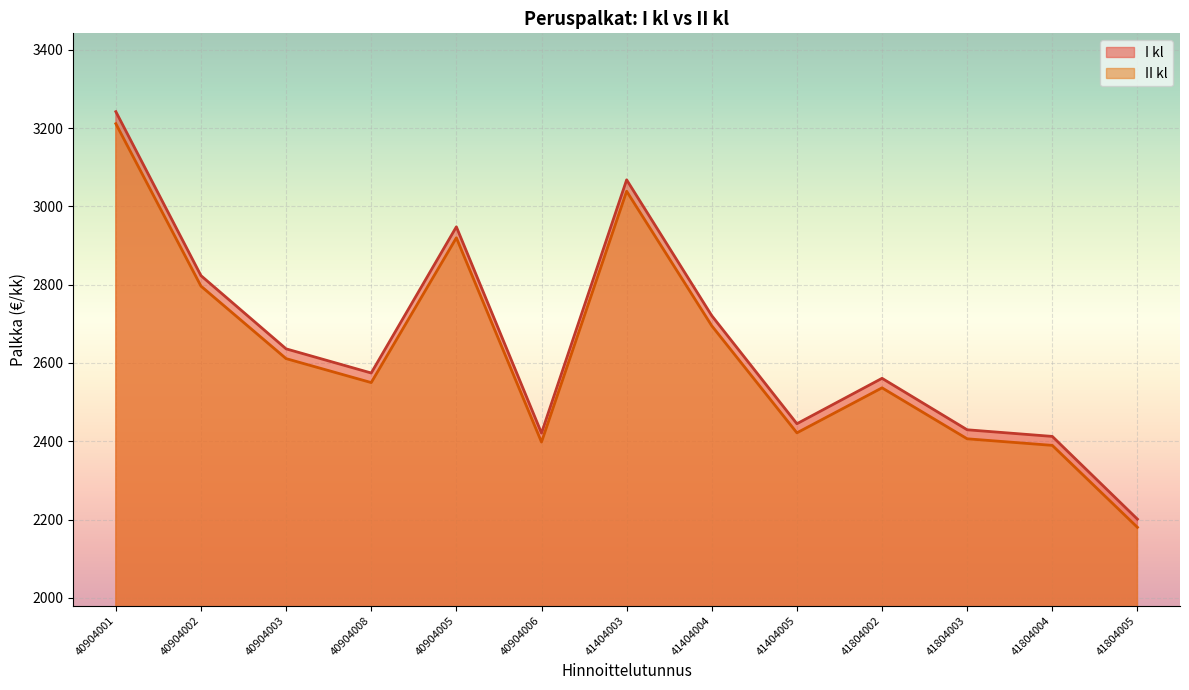

The value of I kl at 41804003 is 2429.3. True or false?

True